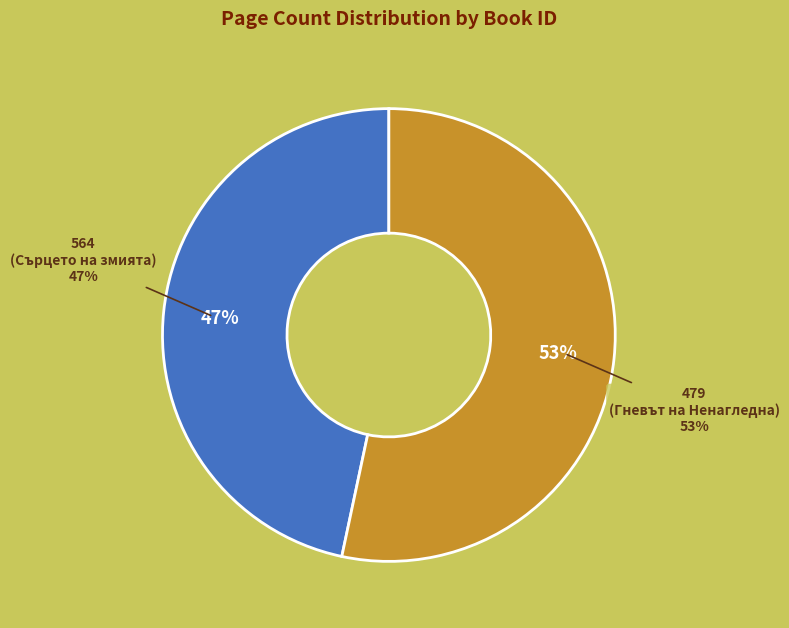

Combined, what portion of the pie is 479 and 564?

100.0%